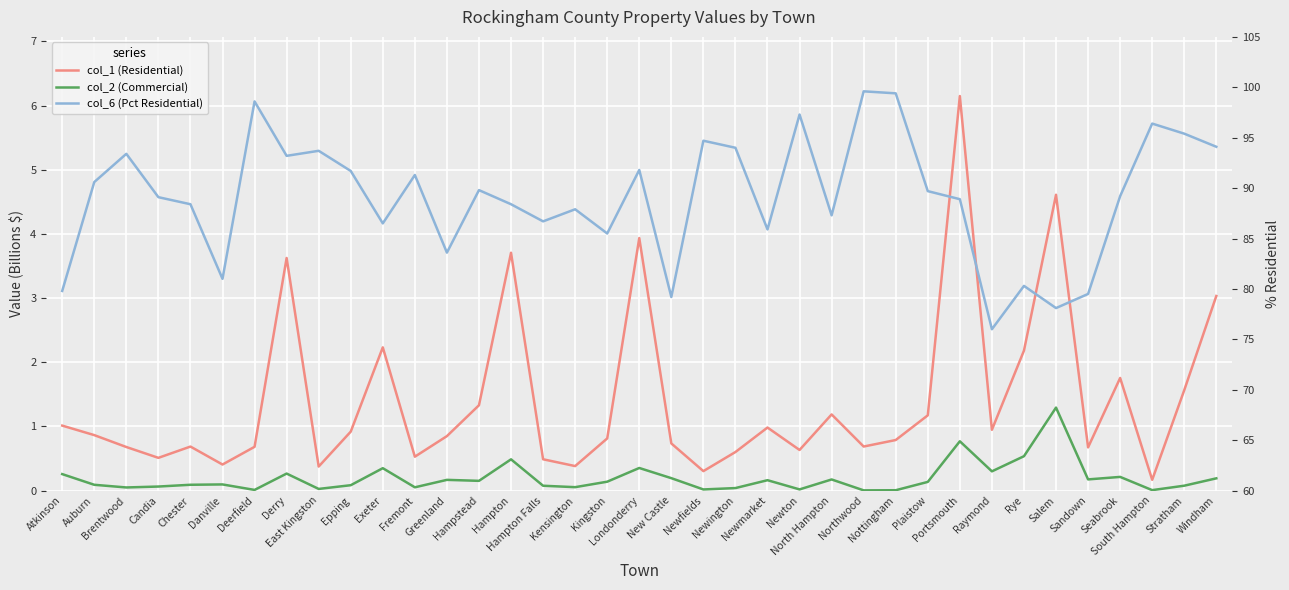

What position from the left is Epping?

10